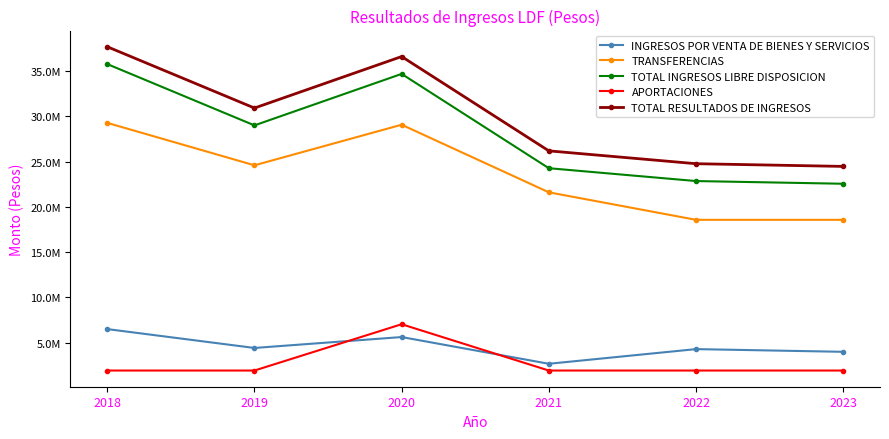

What is the difference between the INGRESOS POR VENTA DE BIENES Y SERVICIOS values at 2023 and 2020?

1630648.8